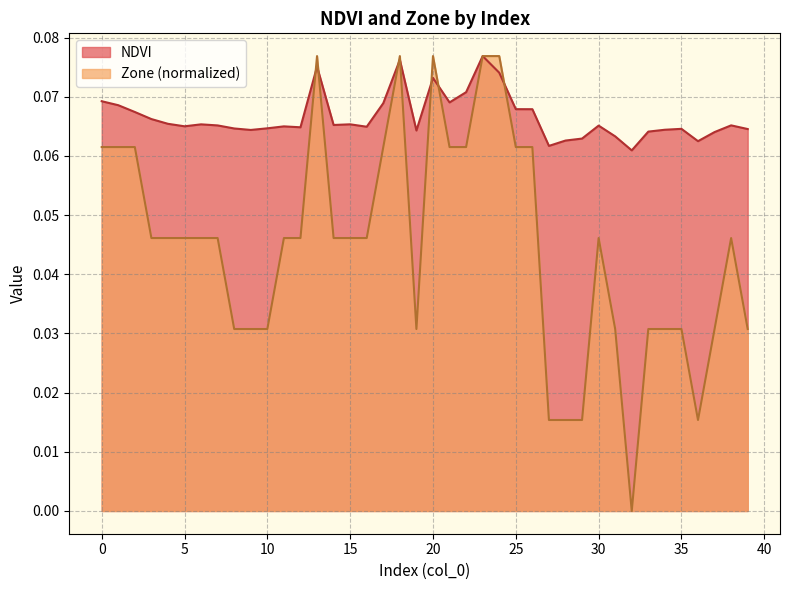

At how many categories does at least one series exceed 0?

40